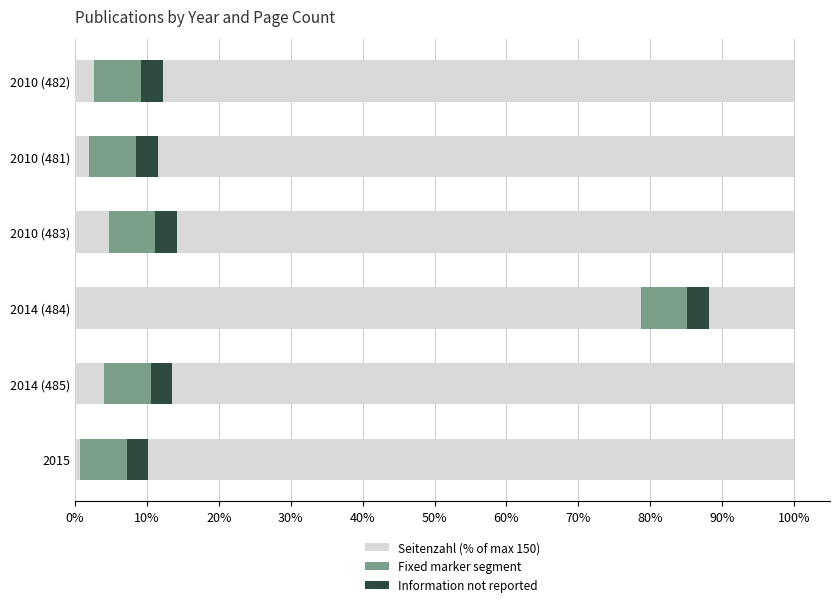

Which series changed the most between 0% and 20%?

Seitenzahl (normalized)